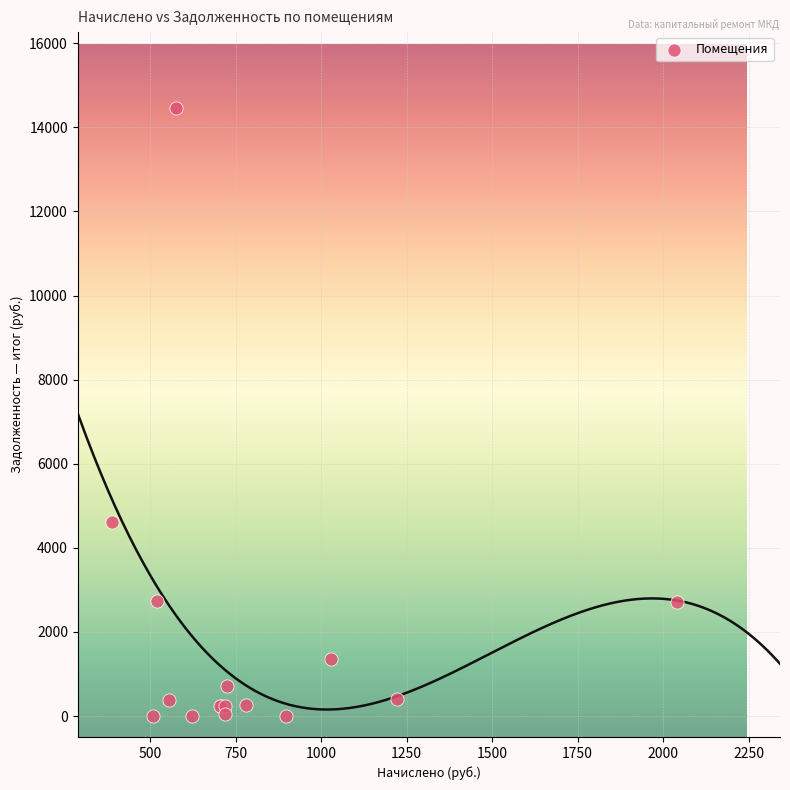

What Y value in the scatter plot is closest to 7233?

4626.3